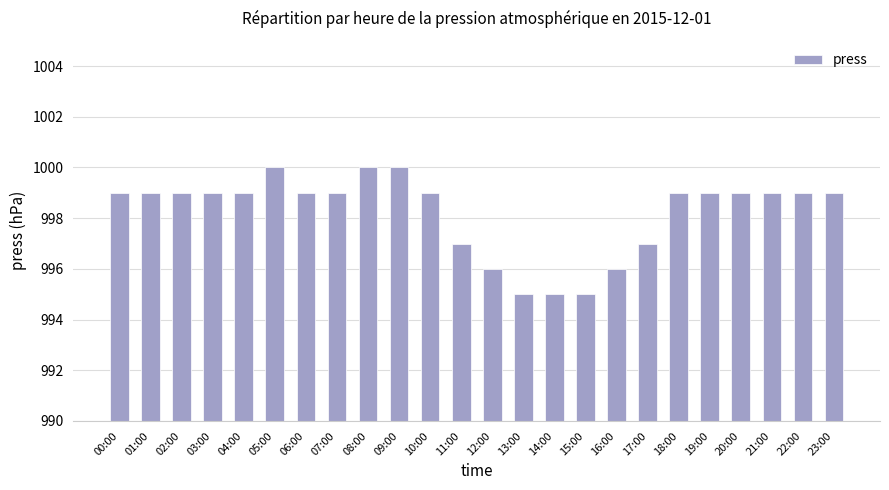

Is it true that the value at 12:00 is 403?

False